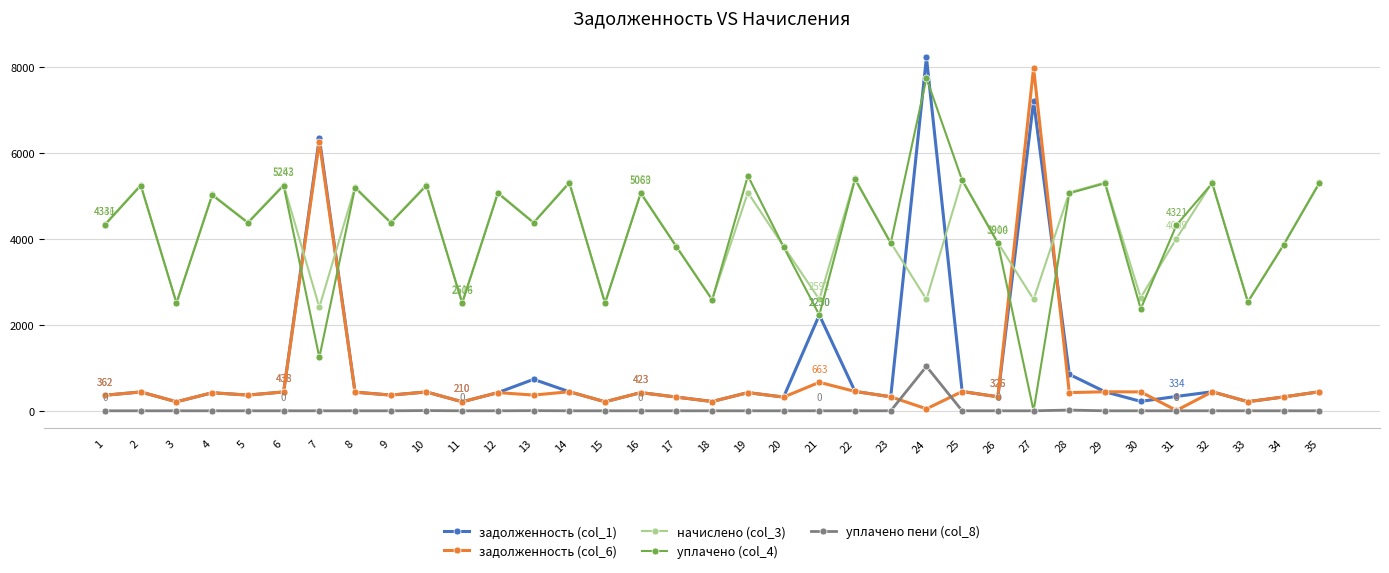

At which label does задолженность (col_6) reach its peak?

27